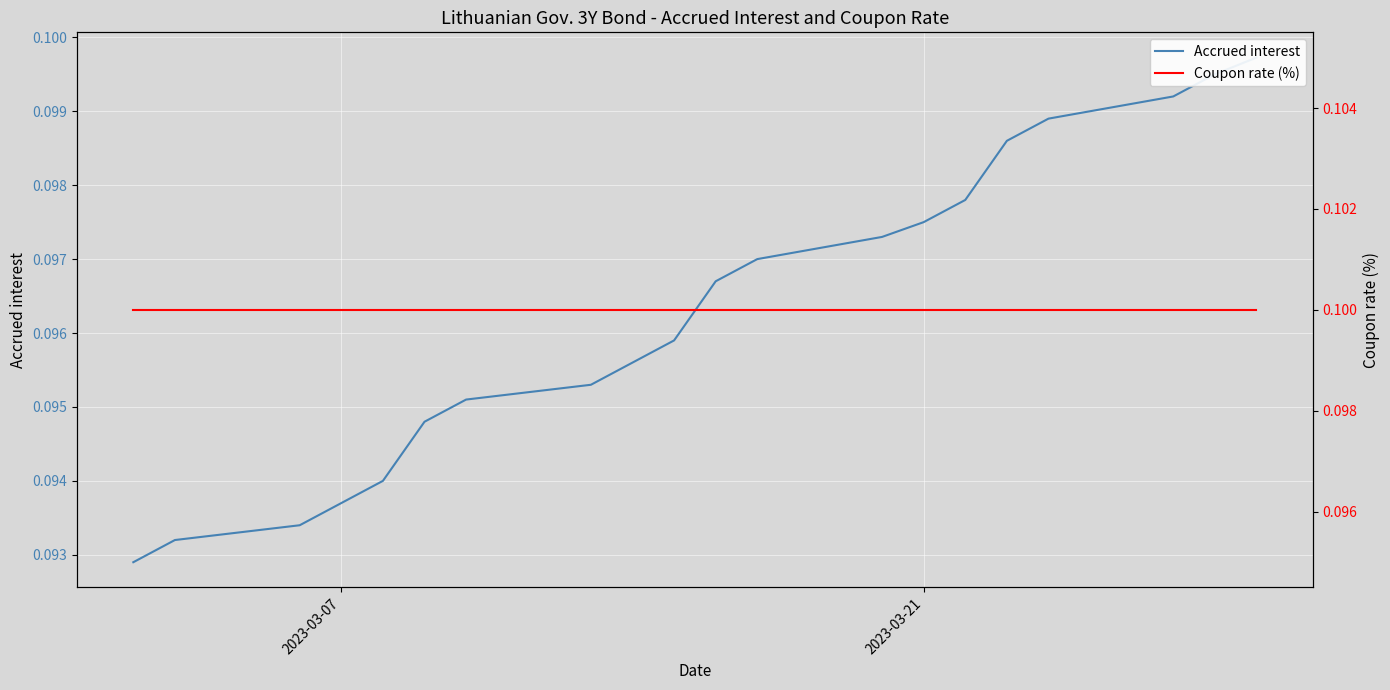

True or false: Accrued interest and Coupon rate (%) cross at least once.

False